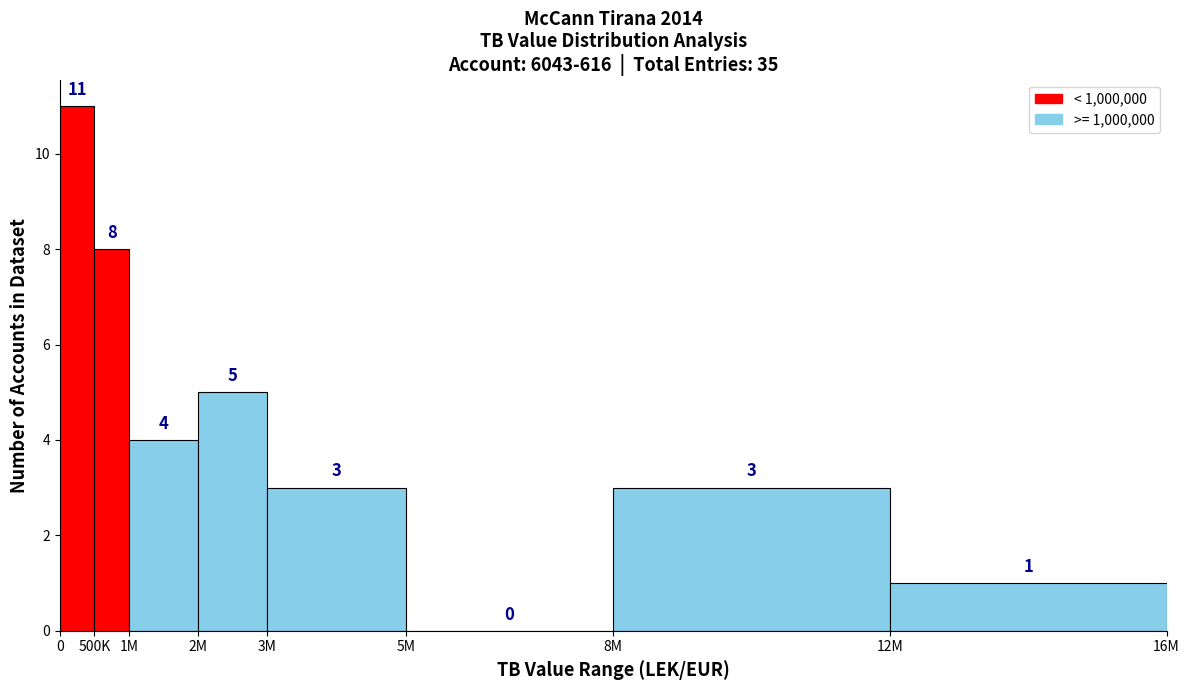

Reading right to left, transcribe all the data shown in this chart.

12M=1	8M=3	5M=0	3M=3	2M=5	1M=4	500K=8	0=11